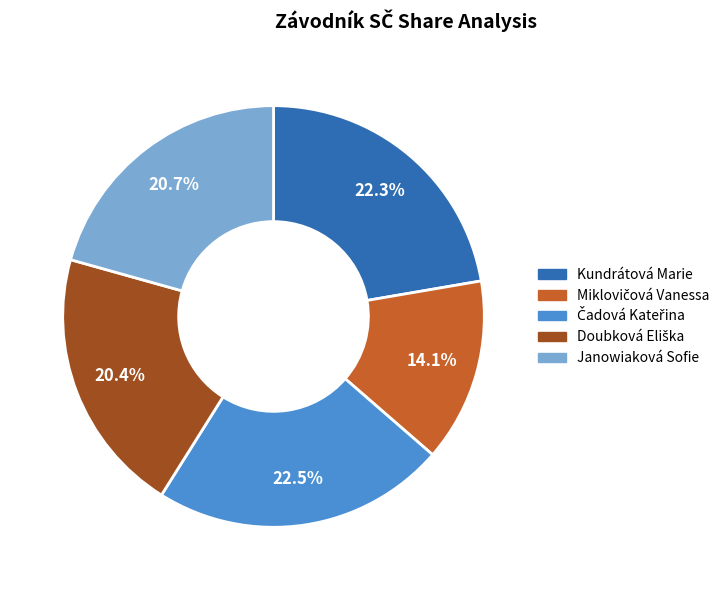

Do Kundrátová Marie and Janowiaková Sofie together represent more than half of the pie?

No